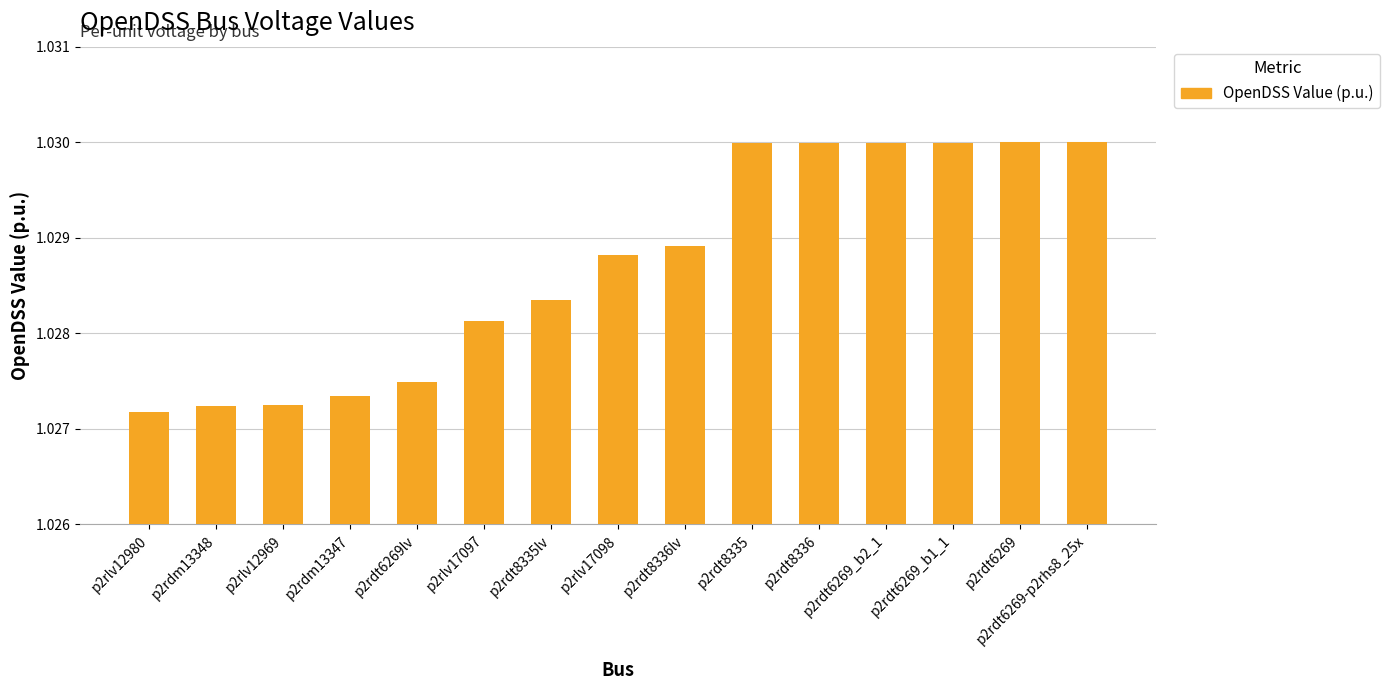

Count the values in the range 1 to 2.

15